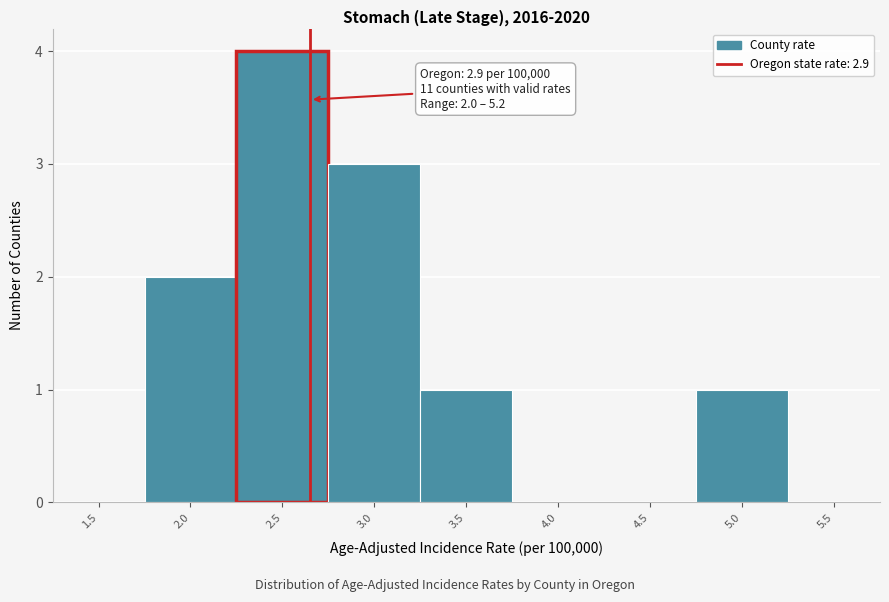

Reading left to right, extract all data points from this chart.

1.5=0	2.0=2	2.5=4	3.0=3	3.5=1	4.0=0	4.5=0	5.0=1	5.5=0